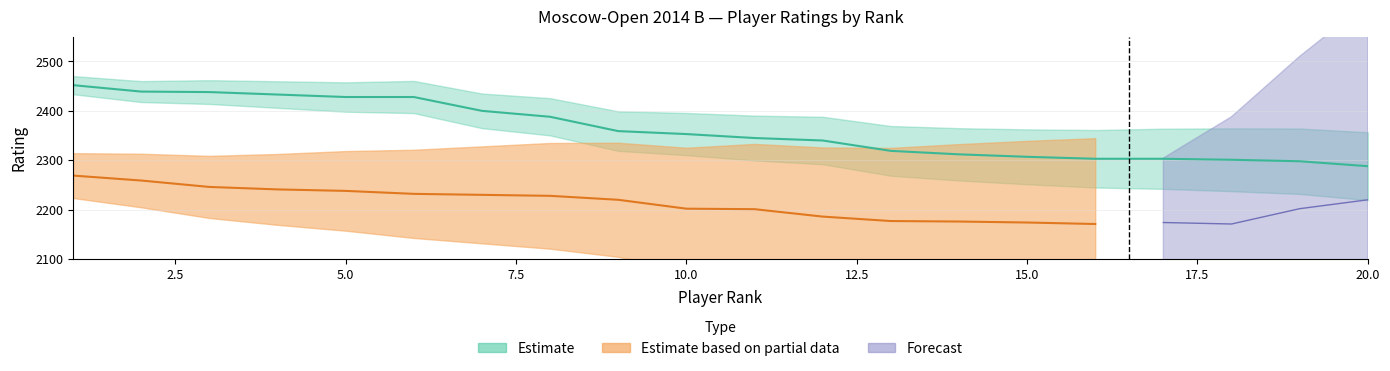

Between 3 and 10, which is larger?

3